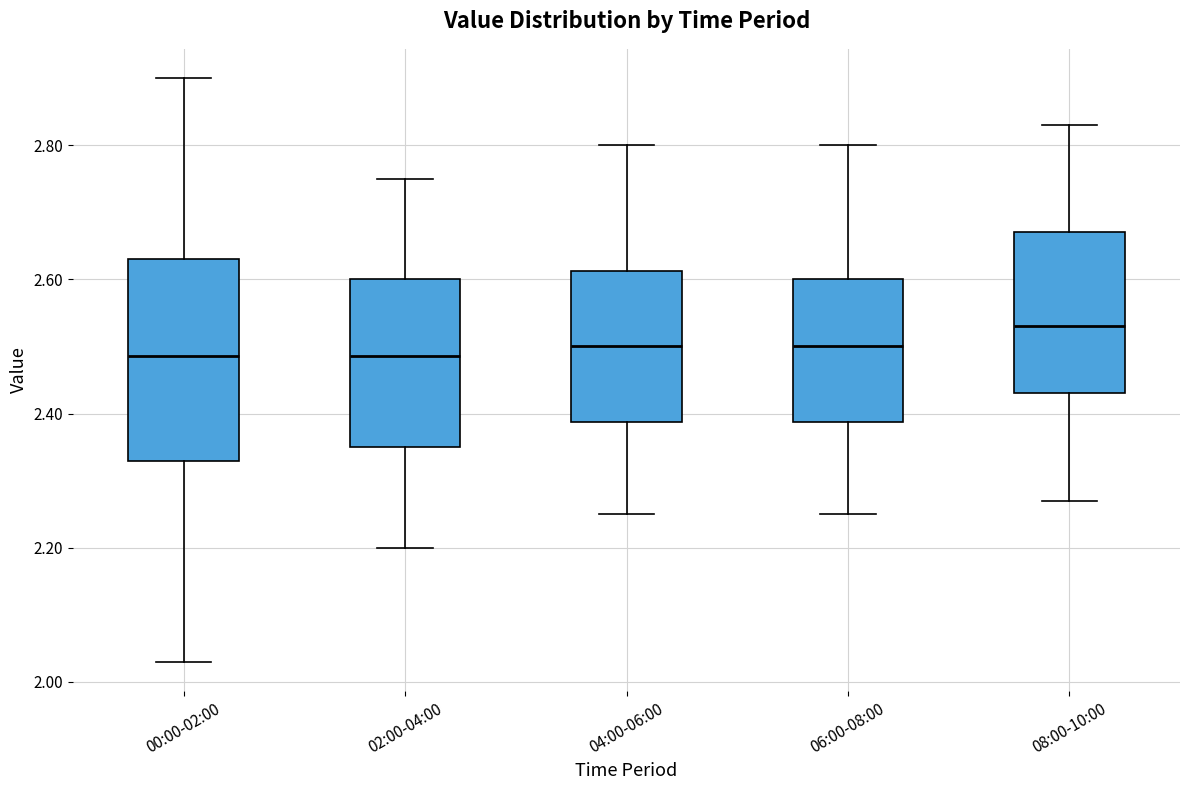

Reading left to right, read every box against the y-axis: the position of its median line, the range the box covers, and the ends of its whiskers. The values are not printed on the chart, so give them approximately, as read against the axis.

00:00-02:00: median 2.48, box 2.34 to 2.64, whiskers 2.04 to 2.90
02:00-04:00: median 2.48, box 2.36 to 2.60, whiskers 2.20 to 2.76
04:00-06:00: median 2.50, box 2.38 to 2.62, whiskers 2.26 to 2.80
06:00-08:00: median 2.50, box 2.38 to 2.60, whiskers 2.26 to 2.80
08:00-10:00: median 2.54, box 2.44 to 2.68, whiskers 2.28 to 2.84